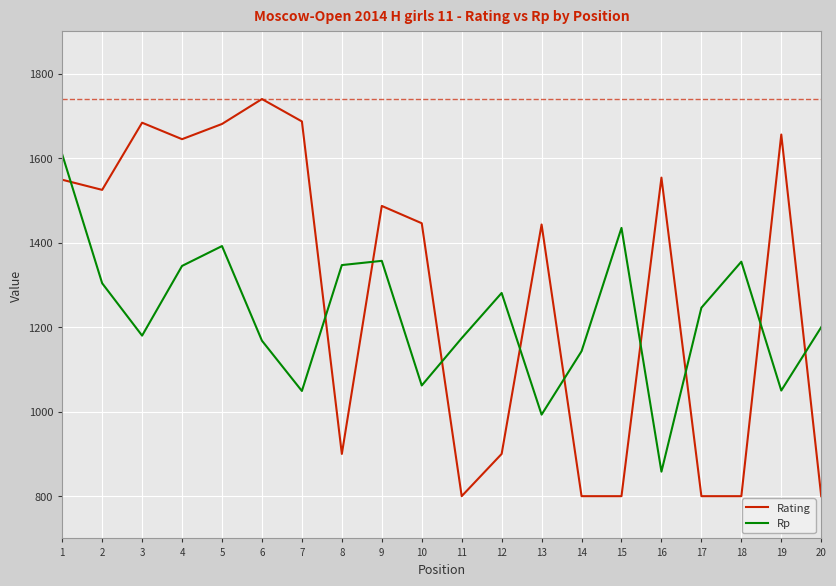

Between which two adjacent categories do Rating and Rp first intersect?

1 and 2